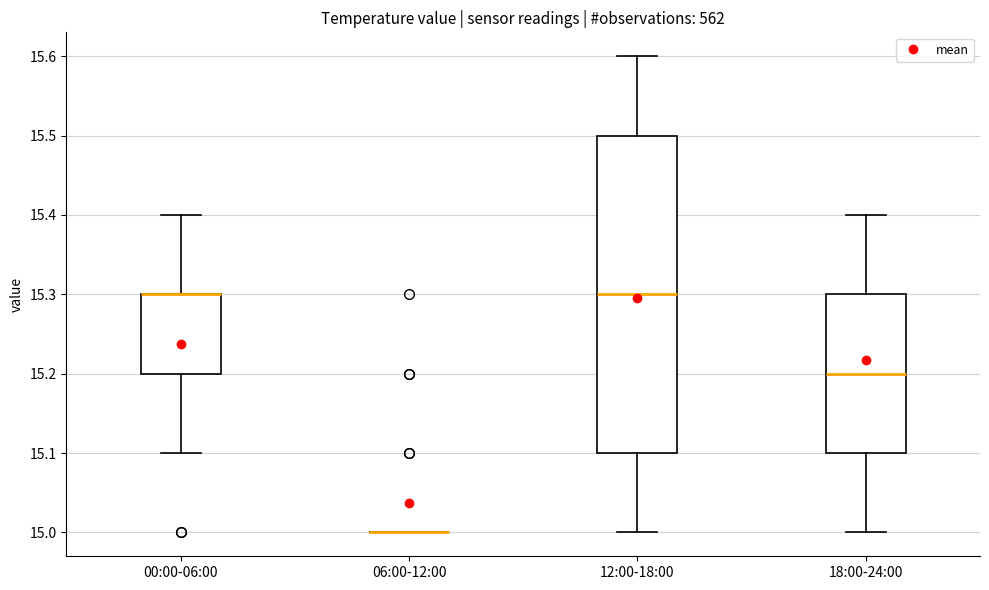

Which box is the tallest, from its lower edge to its upper edge?

12:00-18:00